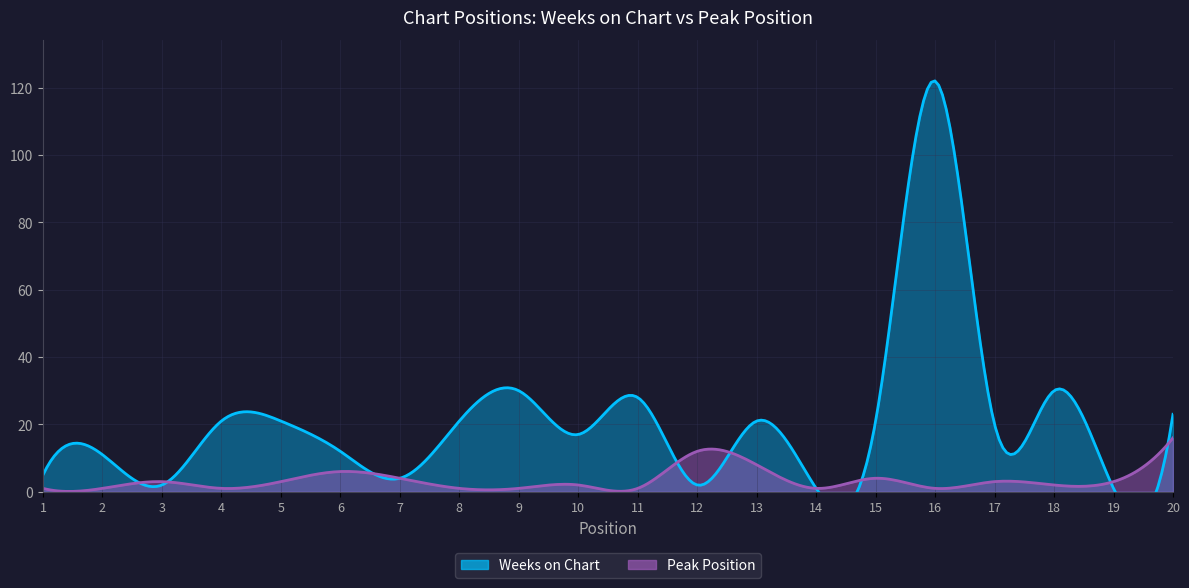

What is the sum of all Weeks on Chart values?

413